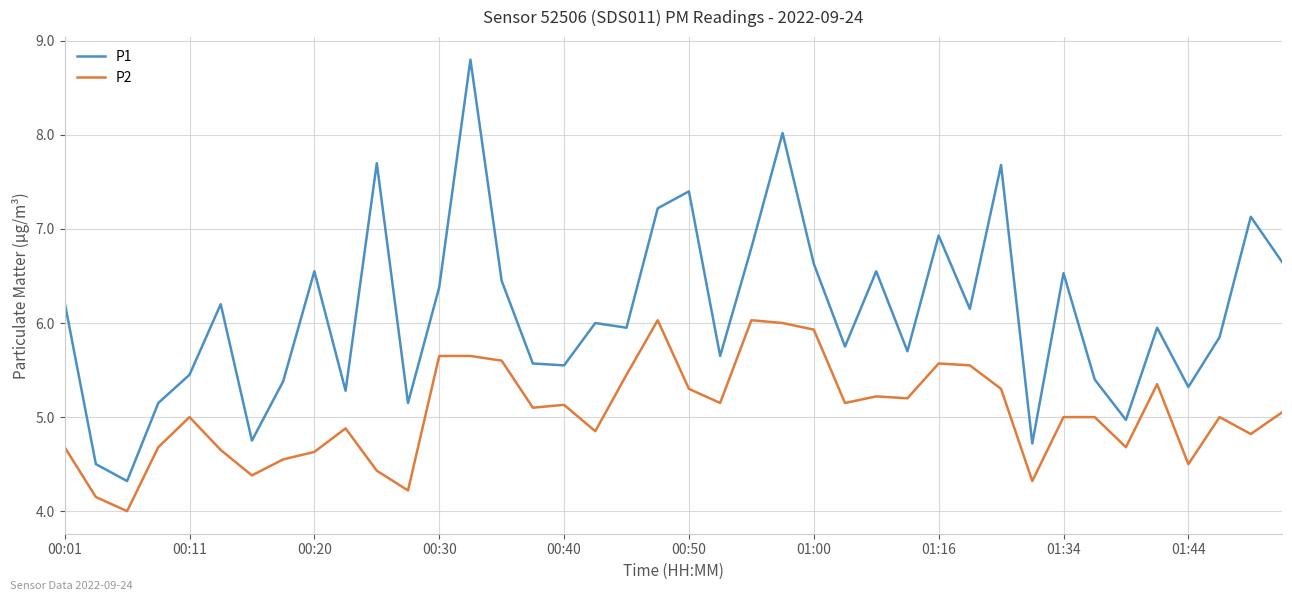

List the series in order of their peak value, lowest first.

P2, P1